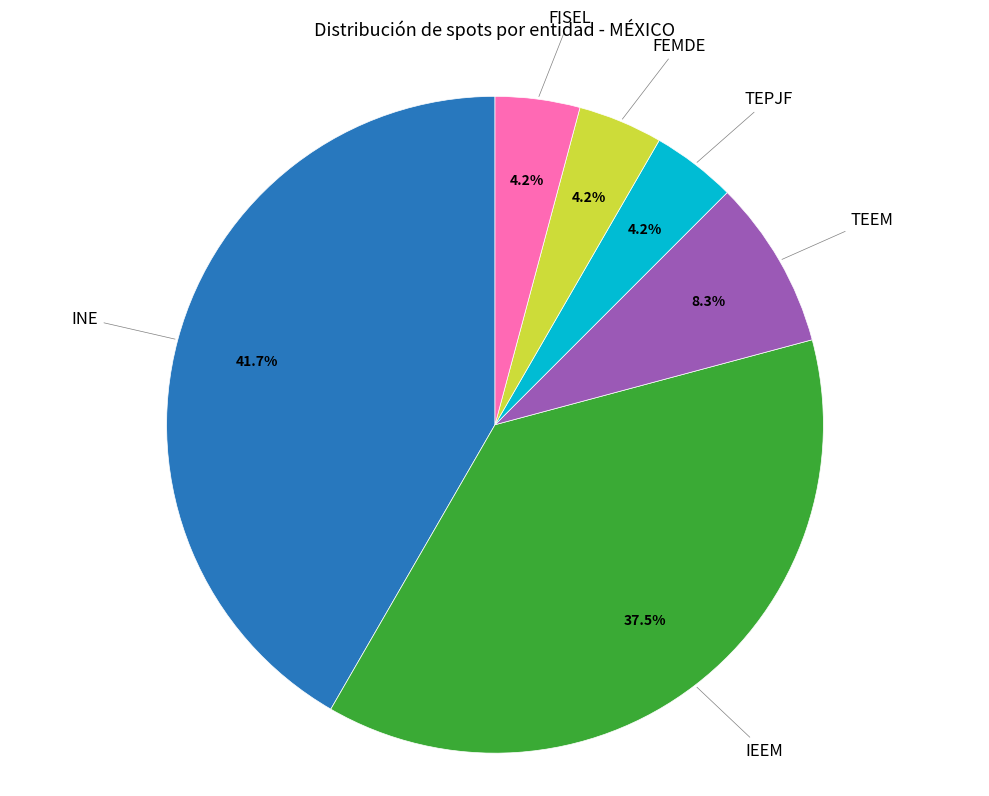

Does any single category account for the majority?

No